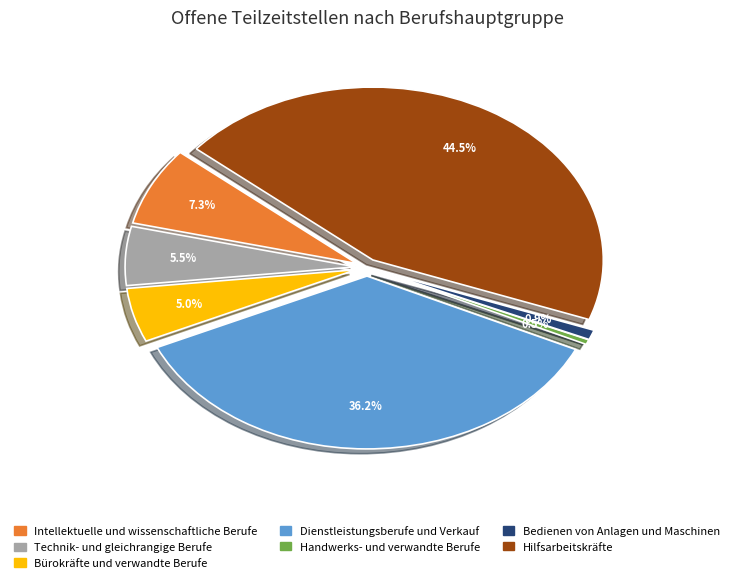

Does any single category account for the majority?

No